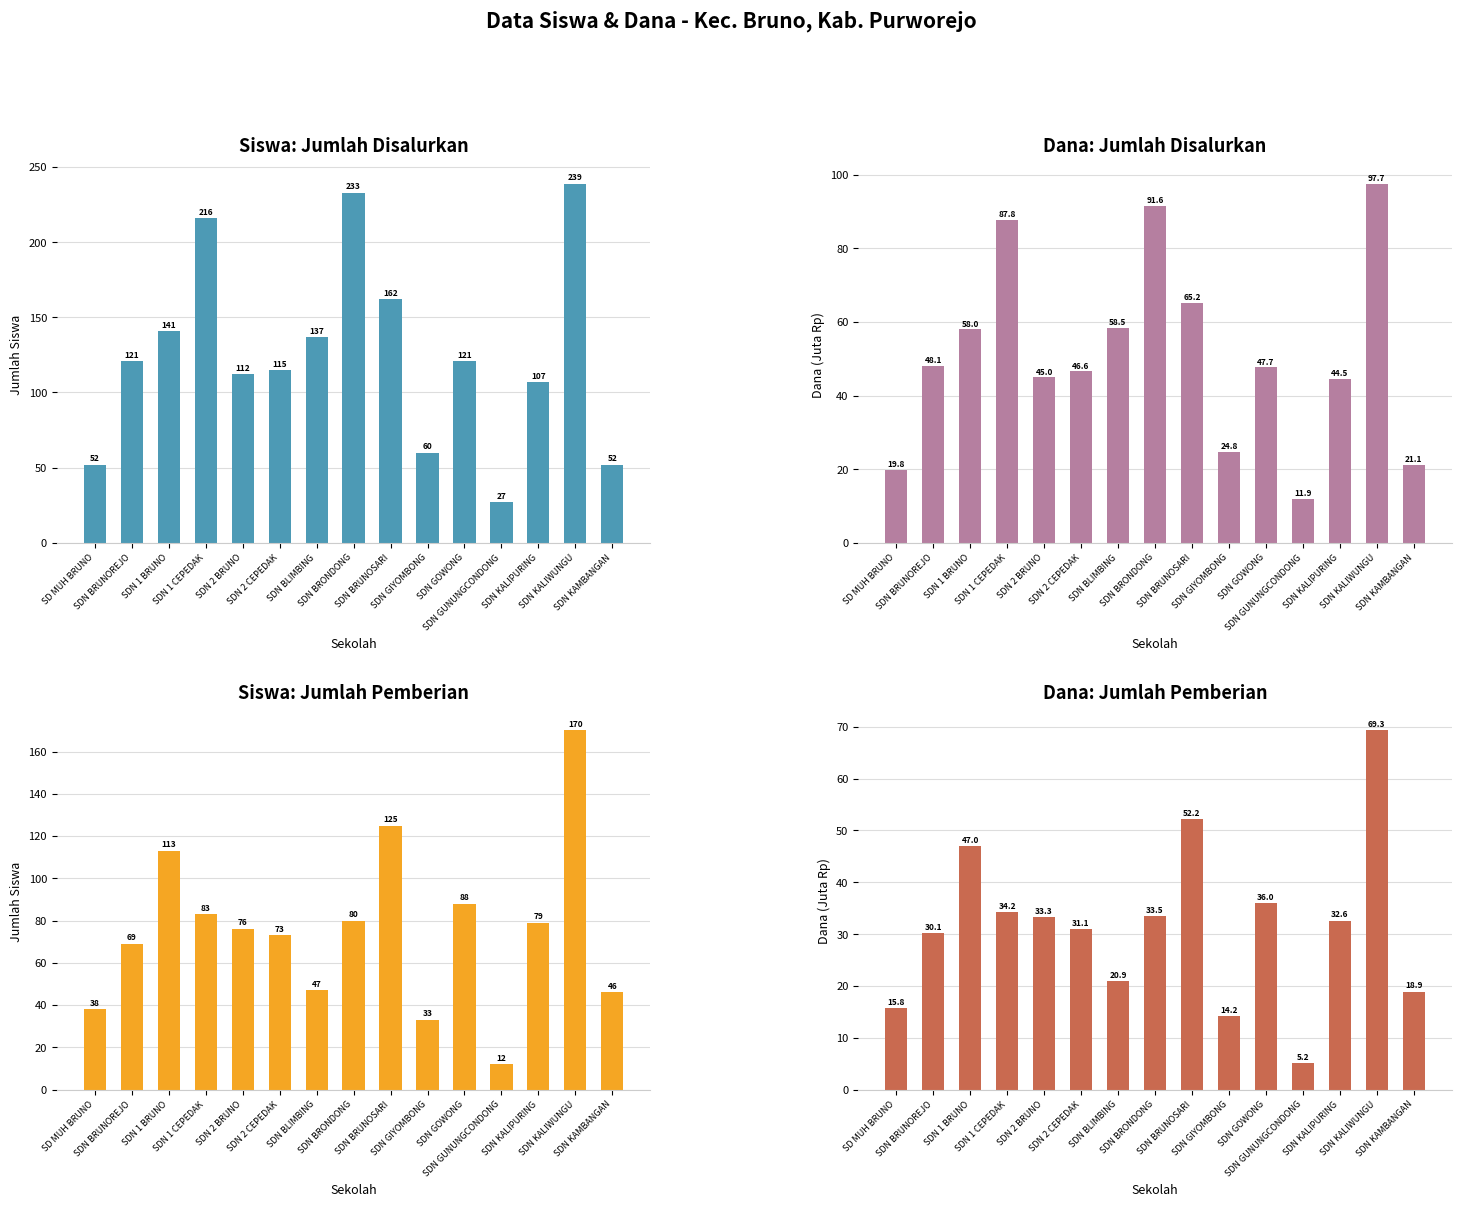

At how many categories does at least one series exceed 81?

11